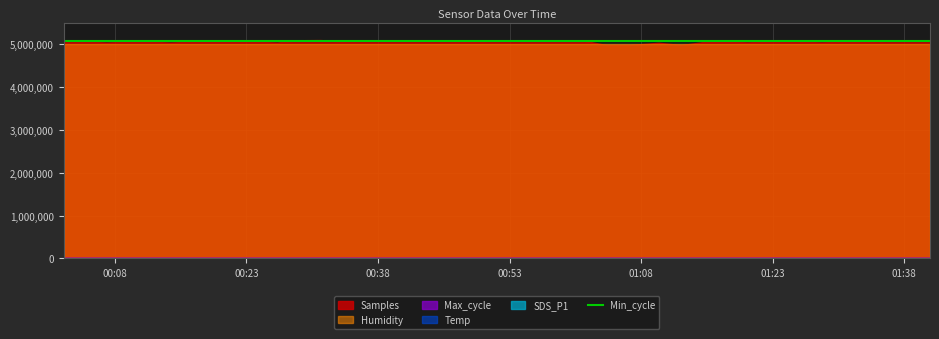

In Temp, how many points are higher than both neighbors (excluding endpoints)?

4